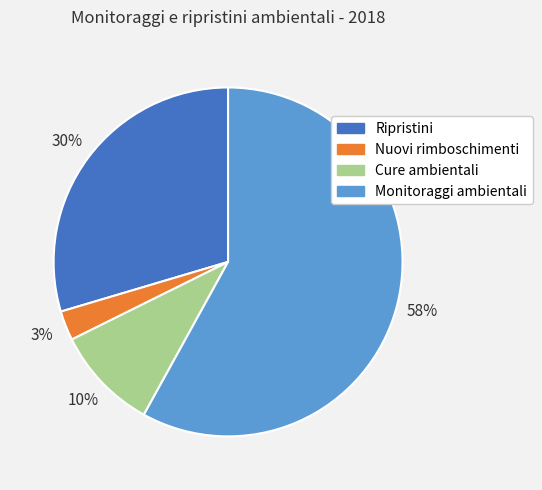

Which category accounts for the majority?

Monitoraggi ambientali